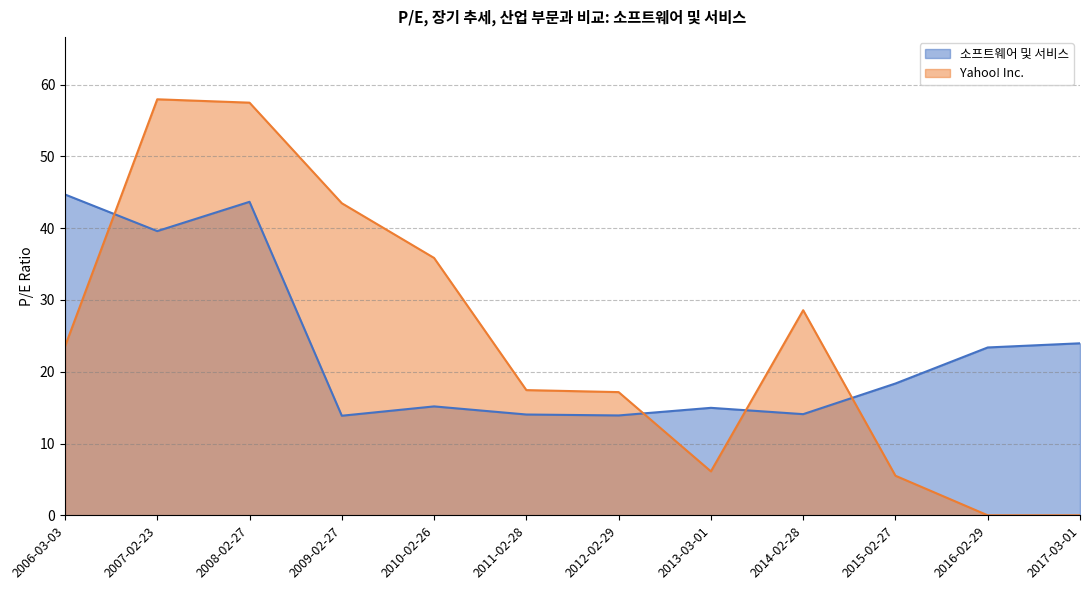

How many data points does each series have?

12